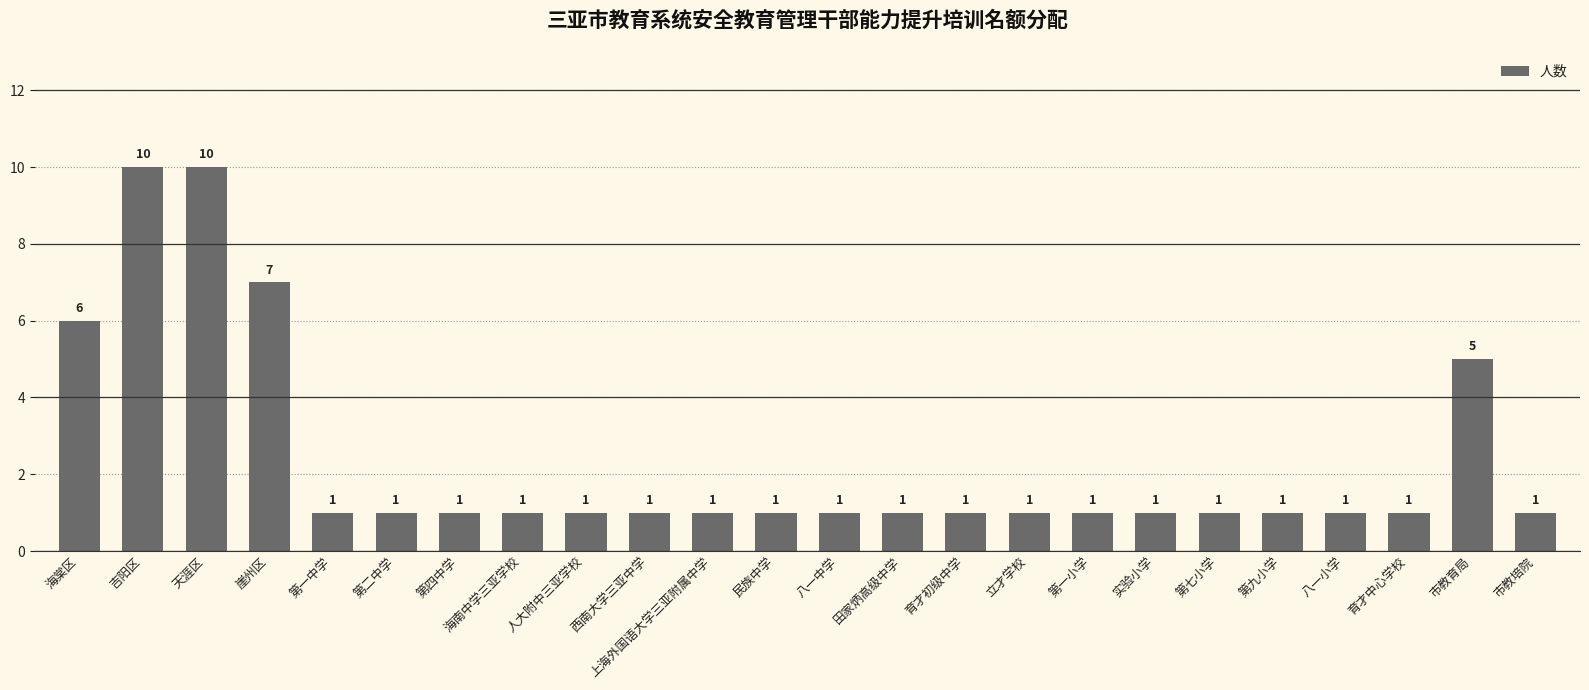

What is the value of the 2nd bar from the left?

10